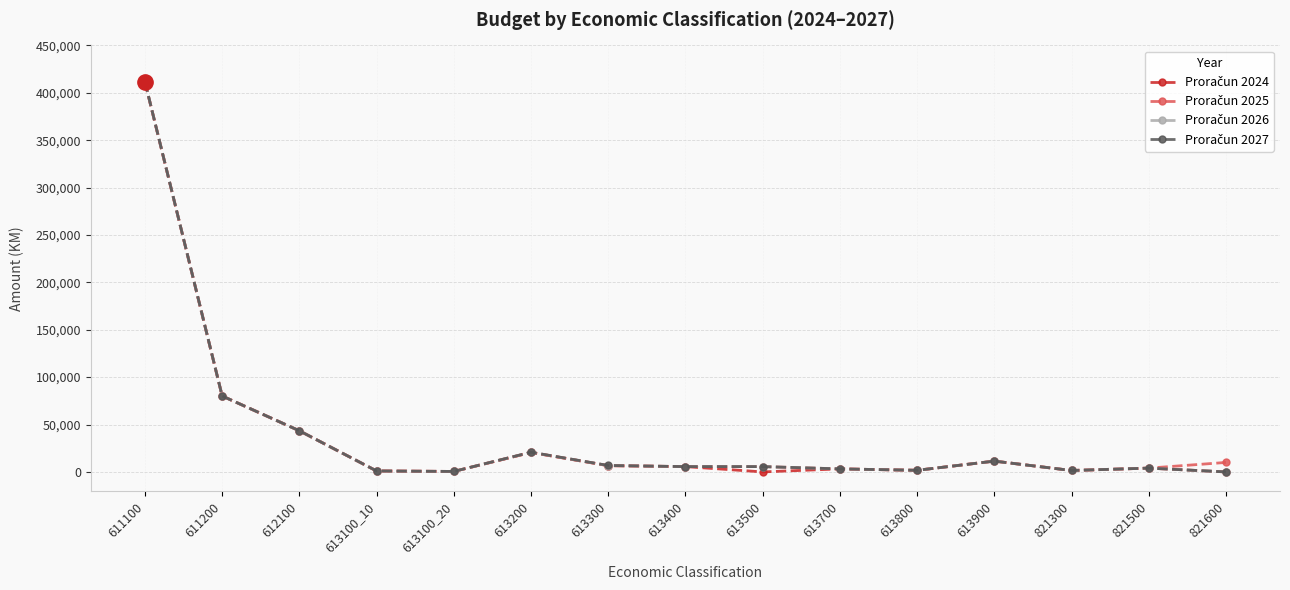

How many distinct data groups are displayed?

4